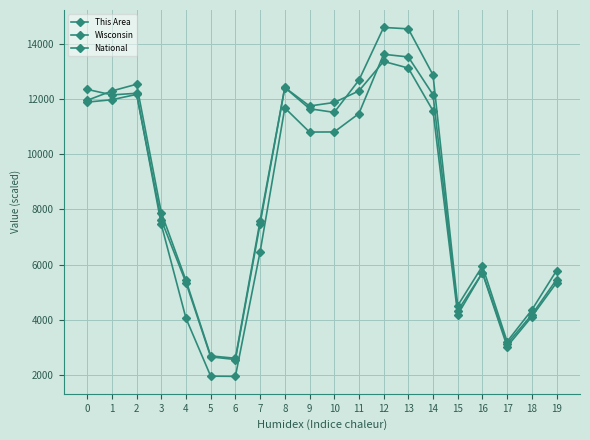

Count the number of categories in the chart.

20